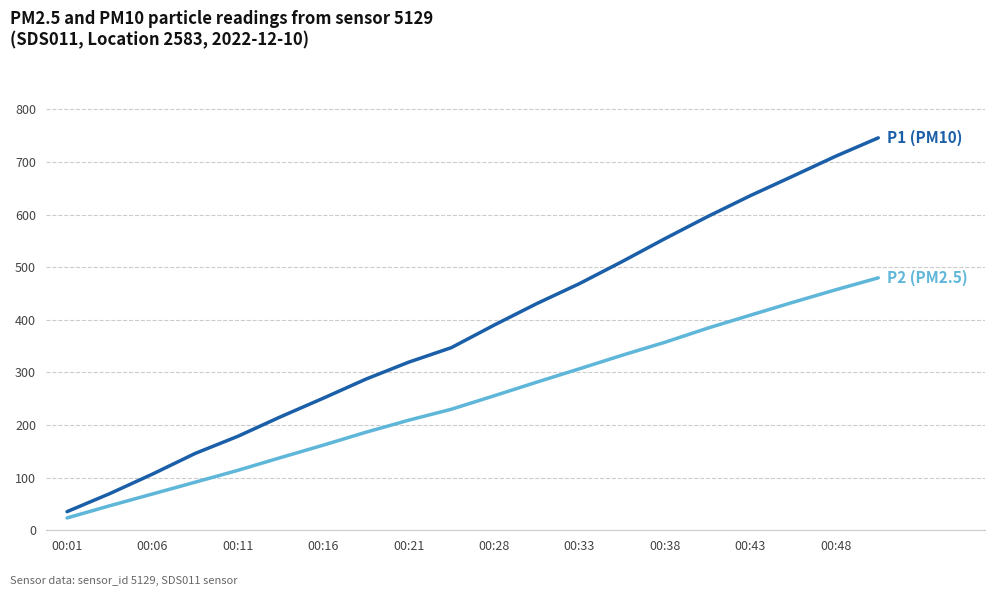

Does the chart have visible grid lines?

Yes